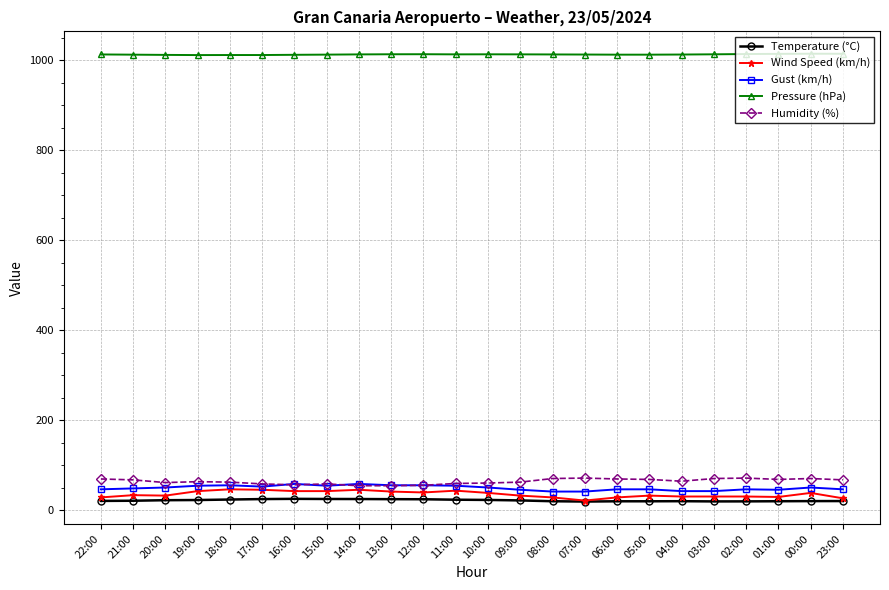

What is the highest value of the Wind Speed (km/h) series?

46.0